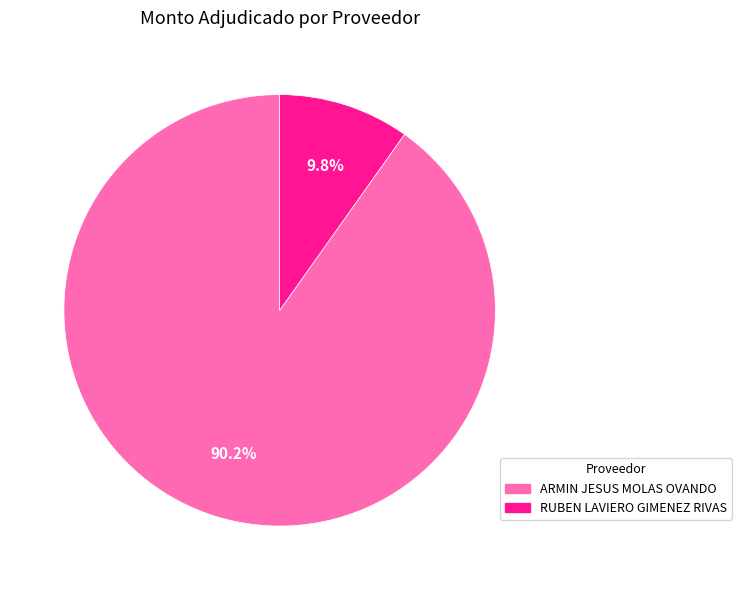

Rank the categories by value from lowest to highest.

RUBEN LAVIERO GIMENEZ RIVAS, ARMIN JESUS MOLAS OVANDO